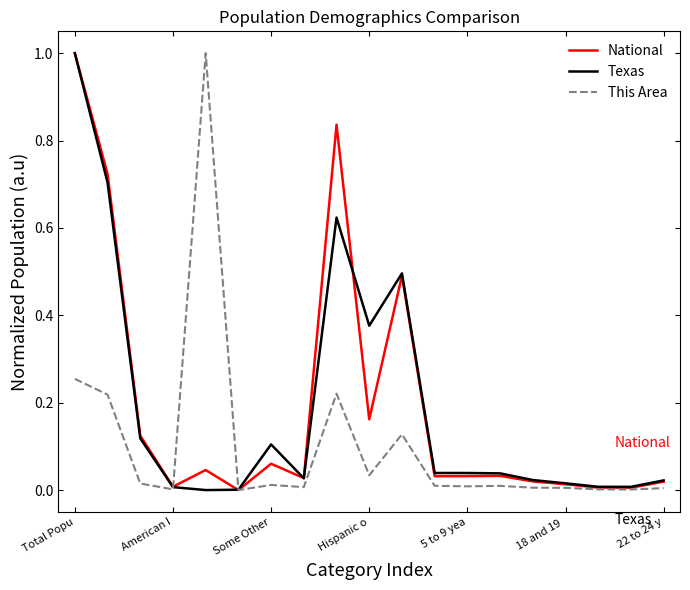

What is the maximum value shown in the chart?

1.0